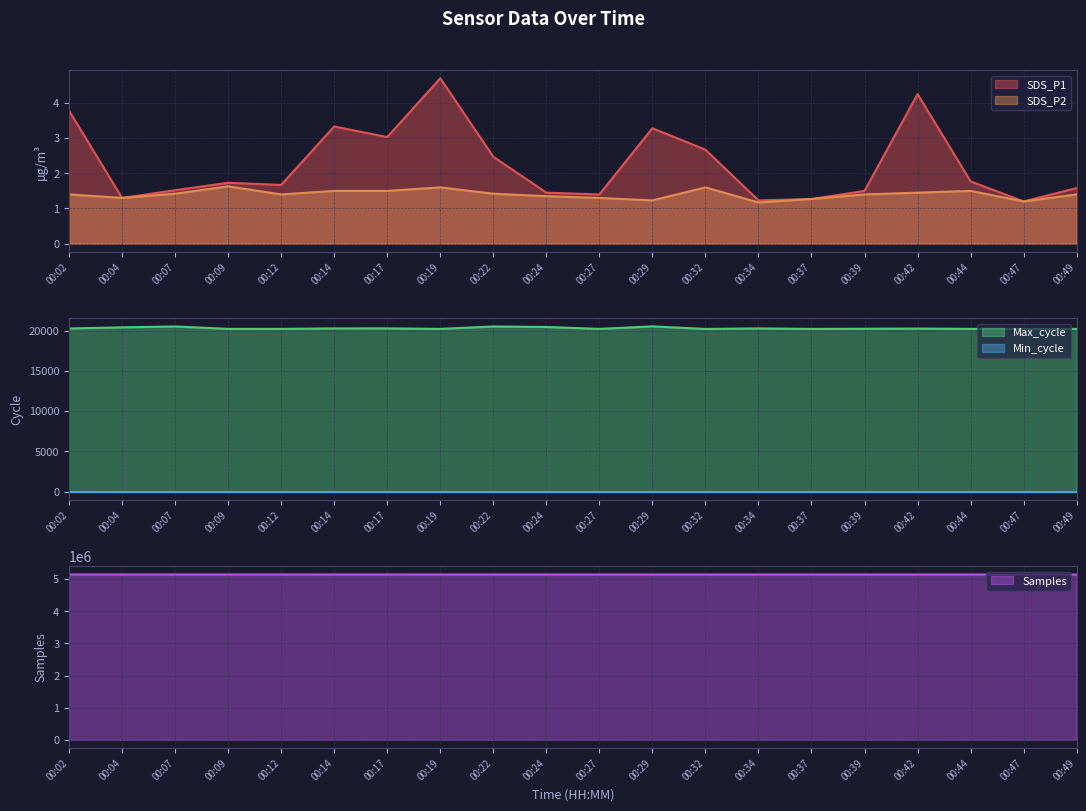

What is the sum of the Samples values at 00:09 and 00:39?

10285882